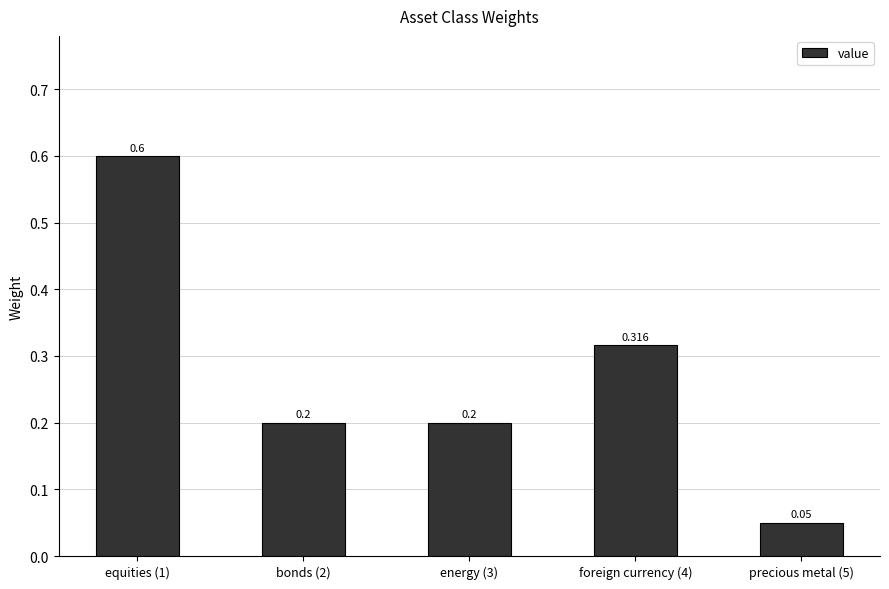

What is the label of the 1st bar from the right?

precious metal (5)